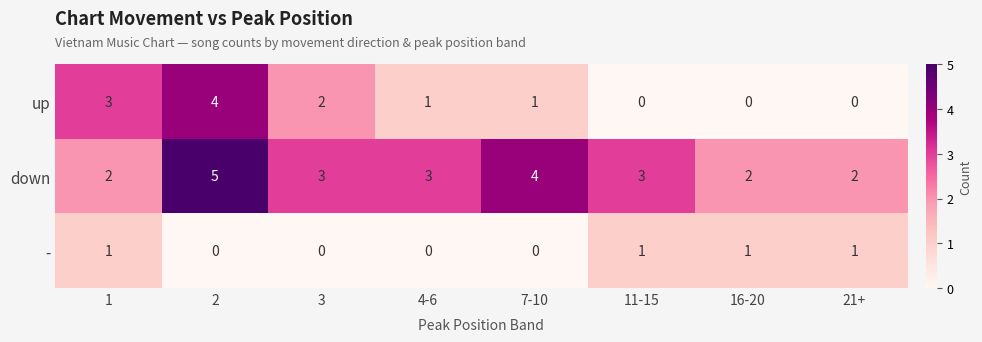

Reading left to right, list all the values displayed in this chart.

up: 3	4	2	1	1	0	0	0
down: 2	5	3	3	4	3	2	2
-: 1	0	0	0	0	1	1	1